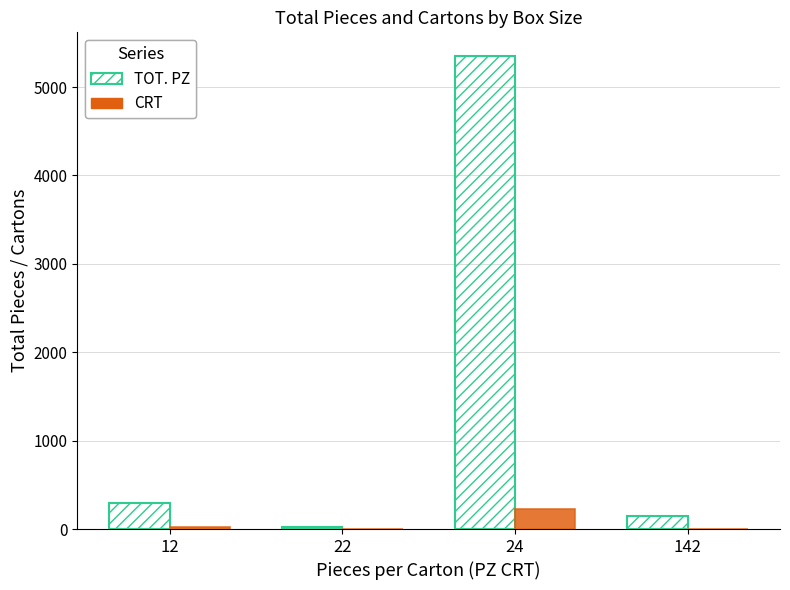

Reading left to right, what are all the values shown in this chart?

TOT. PZ: 12=300	22=22	24=5352	142=142
CRT: 12=25	22=1	24=223	142=1